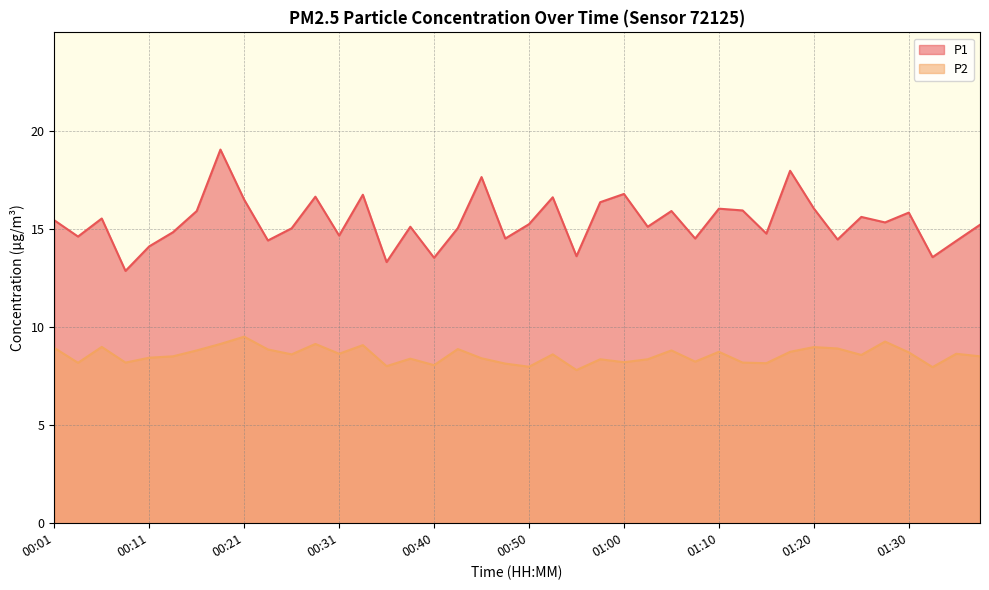

At how many categories does at least one series exceed 11?

40